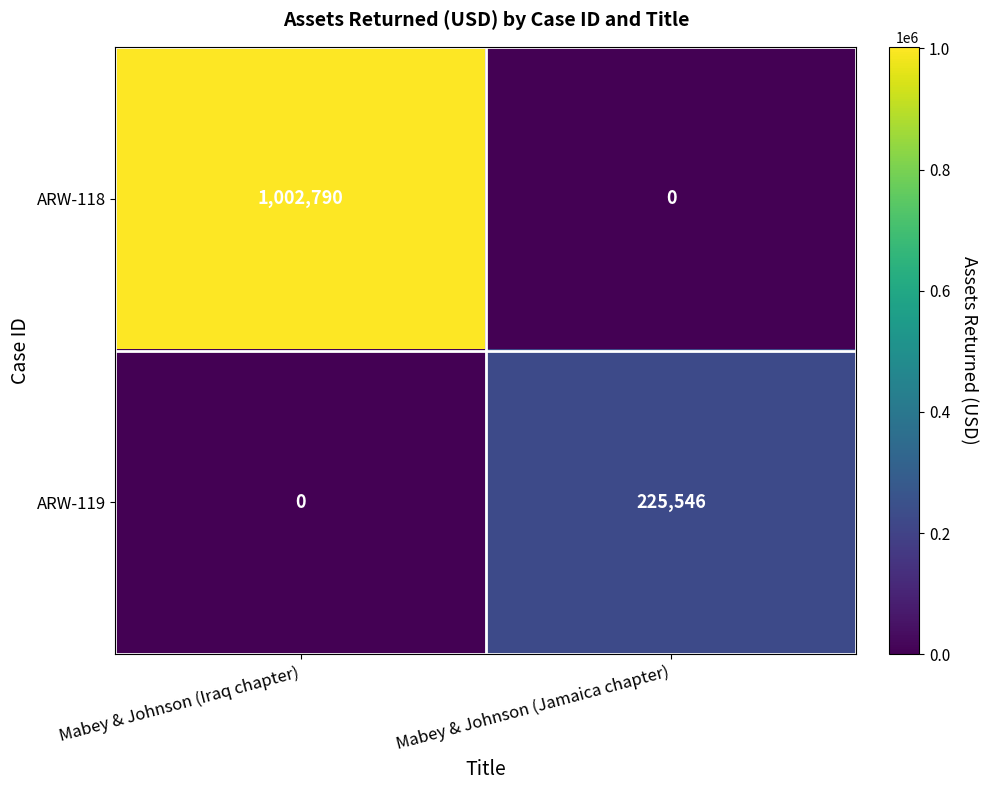

Reading left to right, what are all the values shown in this chart?

ARW-118: 1002790	0
ARW-119: 0	225546